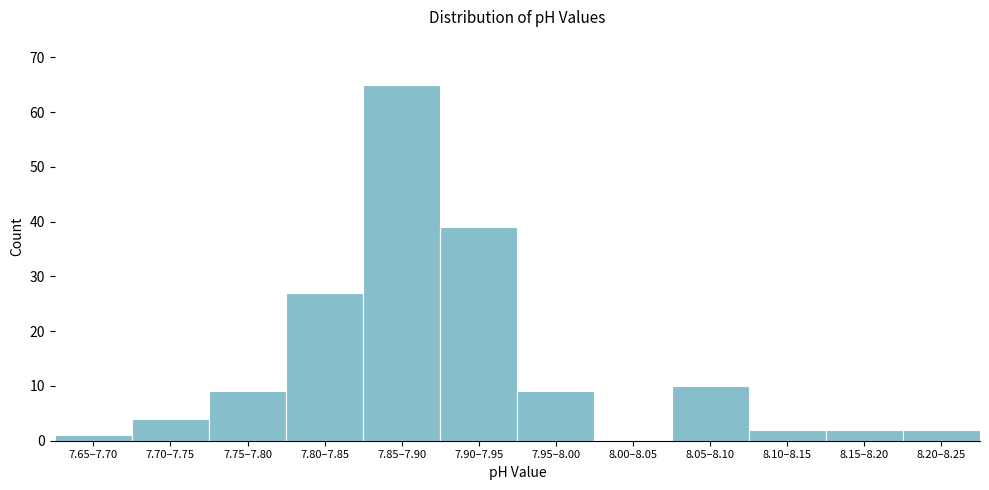

Reading left to right, extract all data points from this chart.

7.65–7.70=1	7.70–7.75=4	7.75–7.80=9	7.80–7.85=27	7.85–7.90=65	7.90–7.95=39	7.95–8.00=9	8.00–8.05=0	8.05–8.10=10	8.10–8.15=2	8.15–8.20=2	8.20–8.25=2